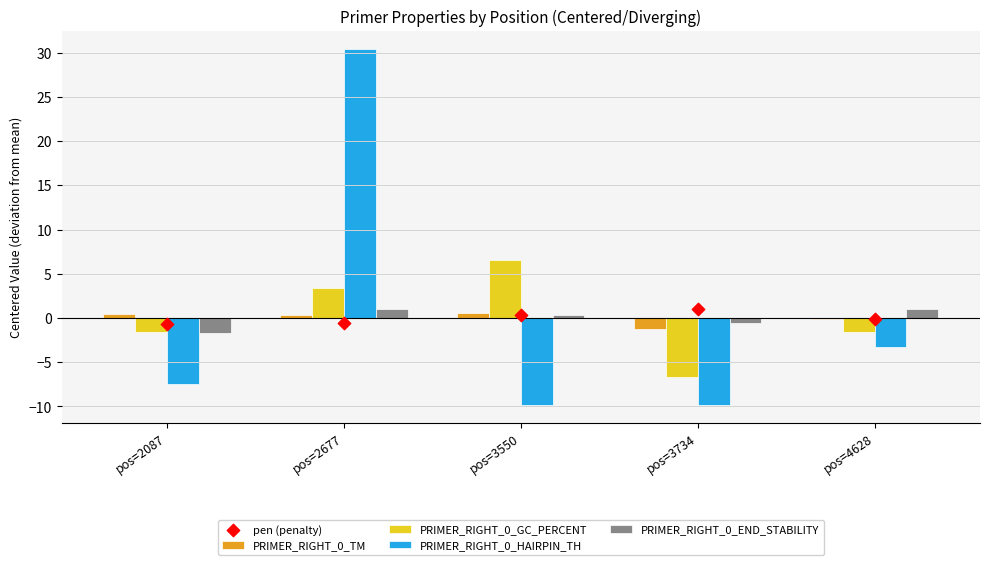

What is the total value across all series at pos=3734?

-17.3